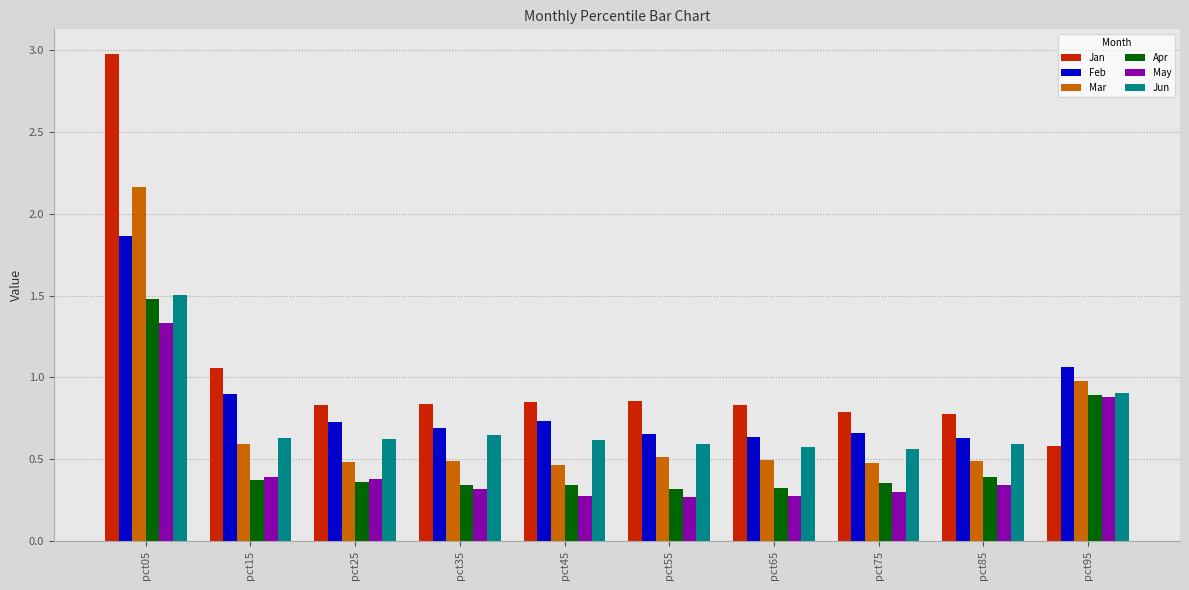

How many bars are there in each group?

6